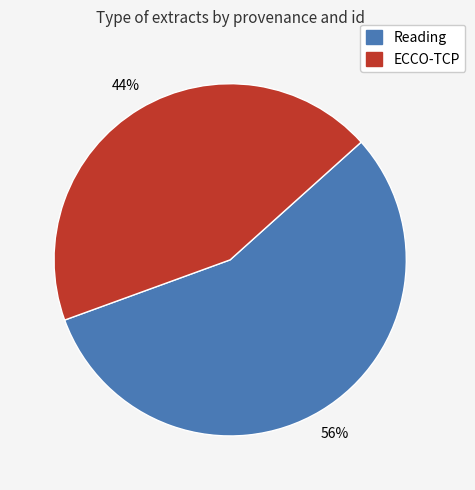

The ECCO-TCP slice represents 44% of the pie. True or false?

True